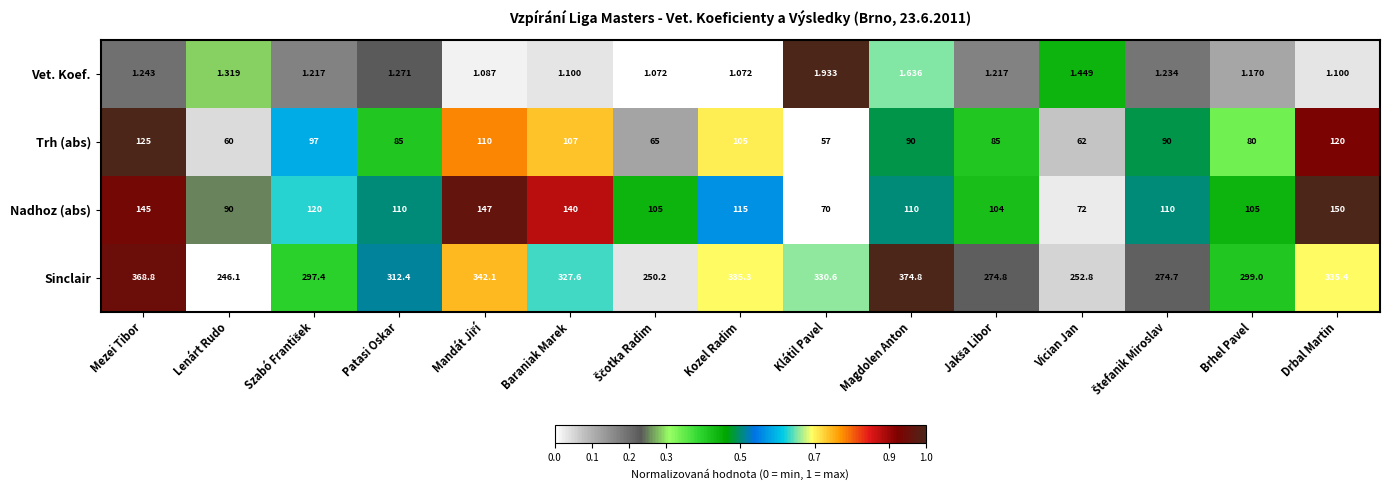

Which series has the largest total across all categories?

Sinclair